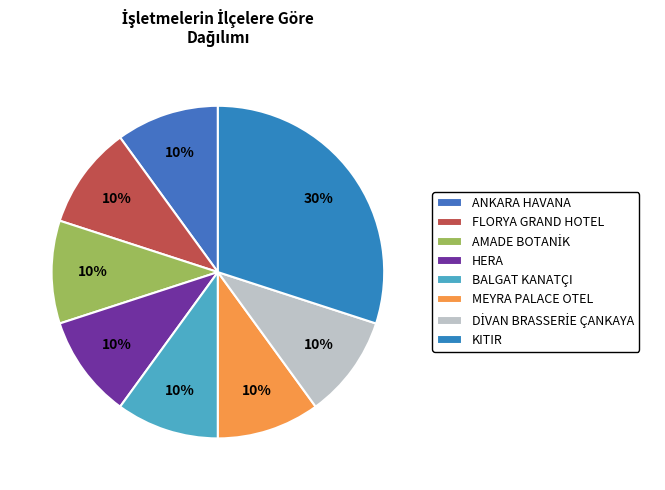

Count the number of slices in the pie.

8